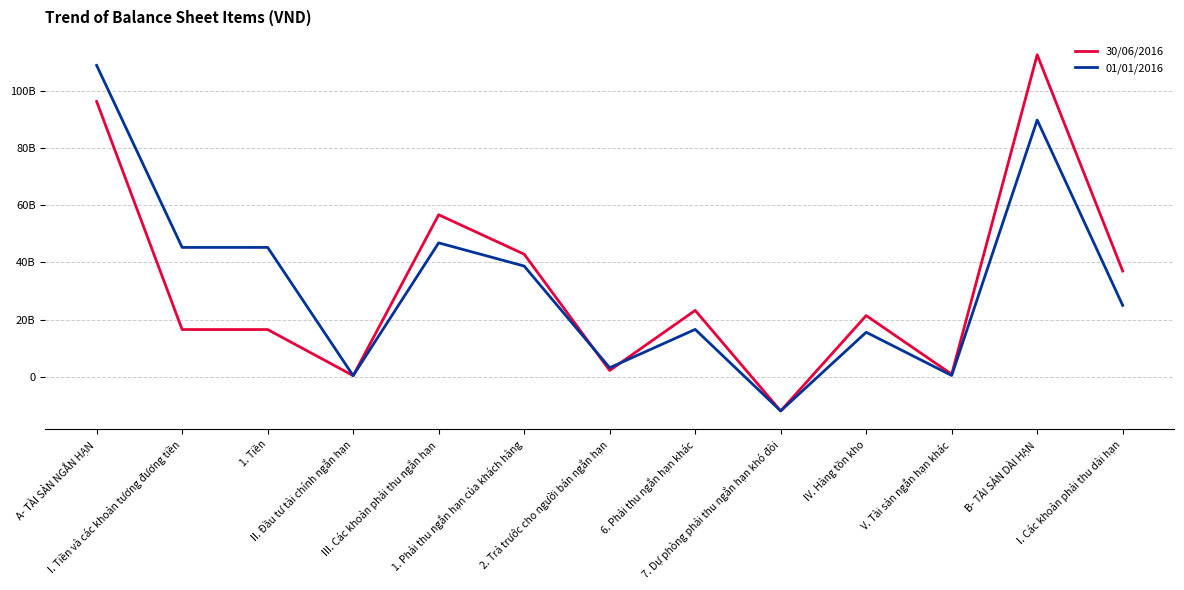

What are all the series names shown in the legend?

30/06/2016, 01/01/2016